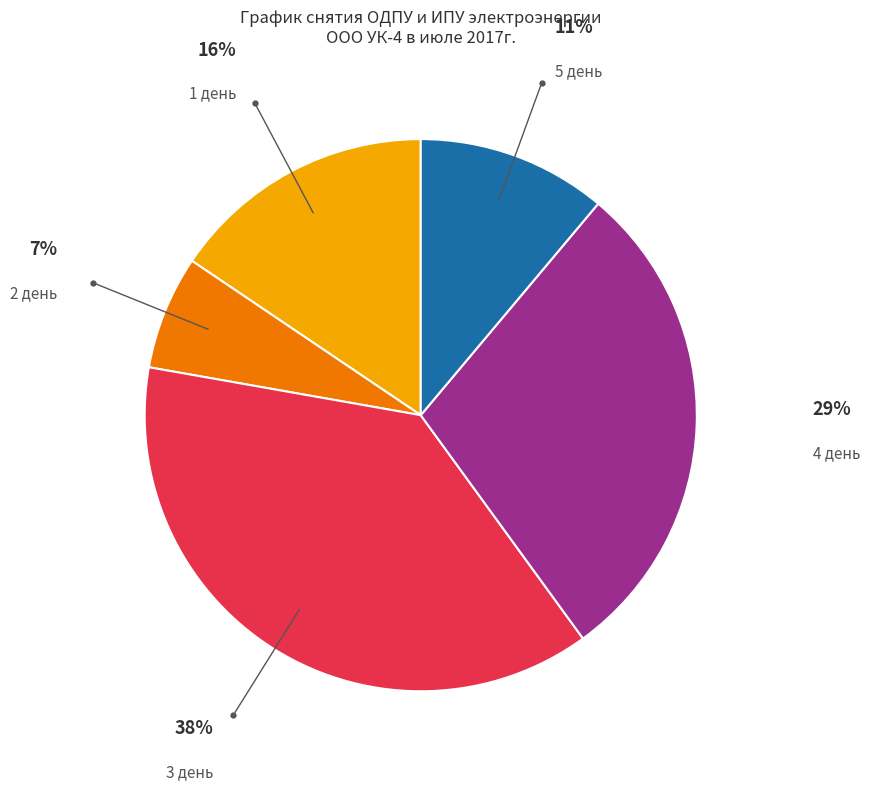

Is there any slice that represents more than half of the pie?

No